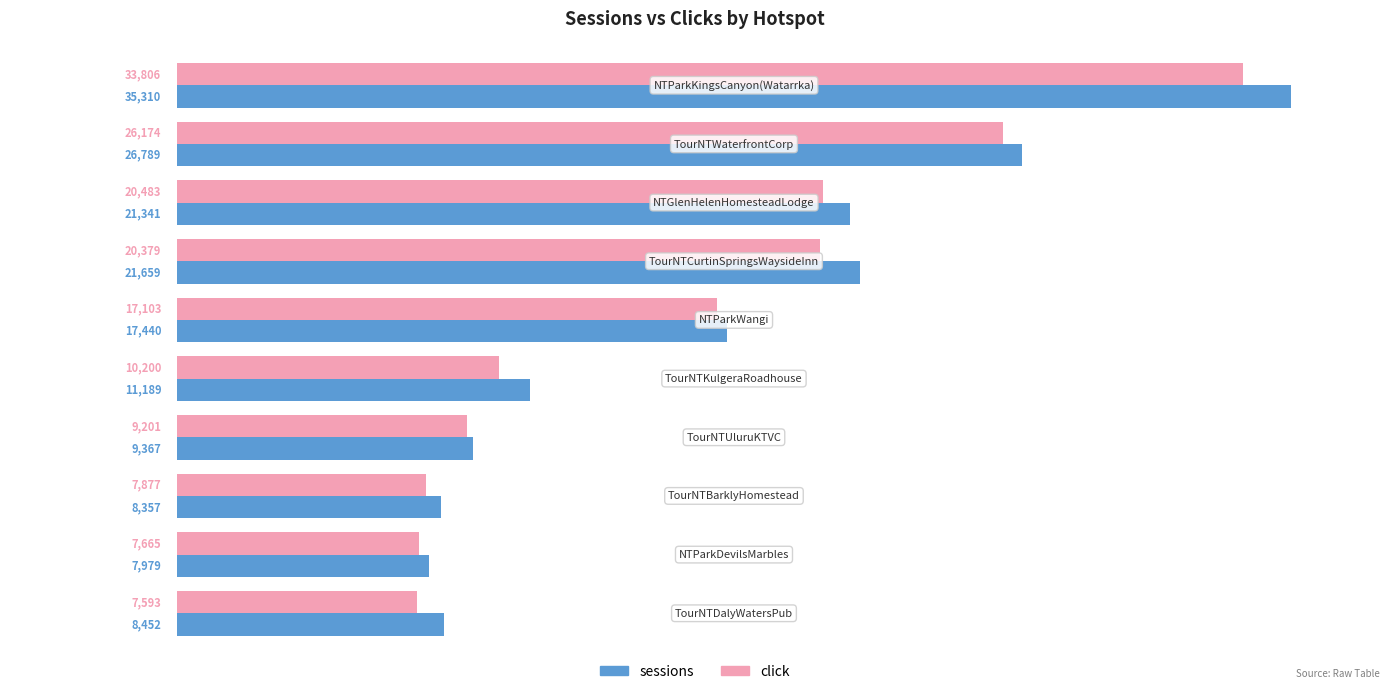

Which series has the widest spread of values?

sessions